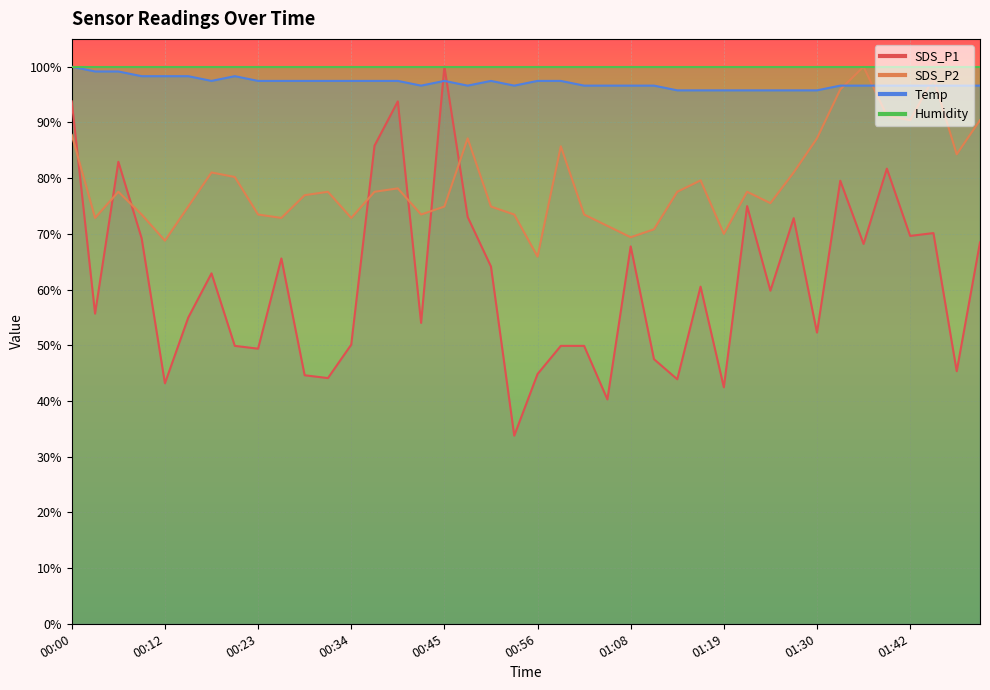

Is it true that Temp equals 1.3 at 01:11?

False